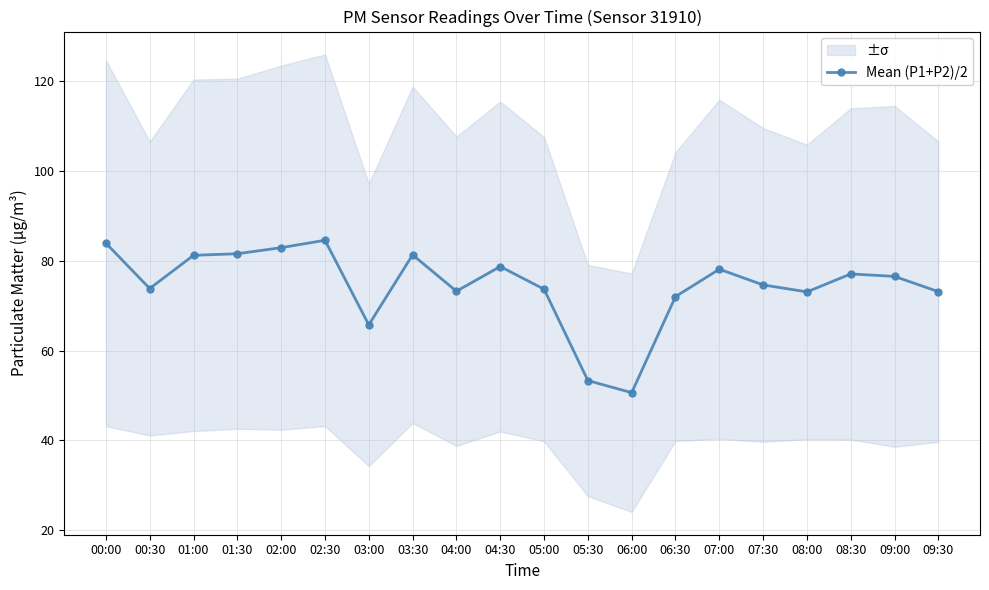

What is the smallest value displayed?

50.7